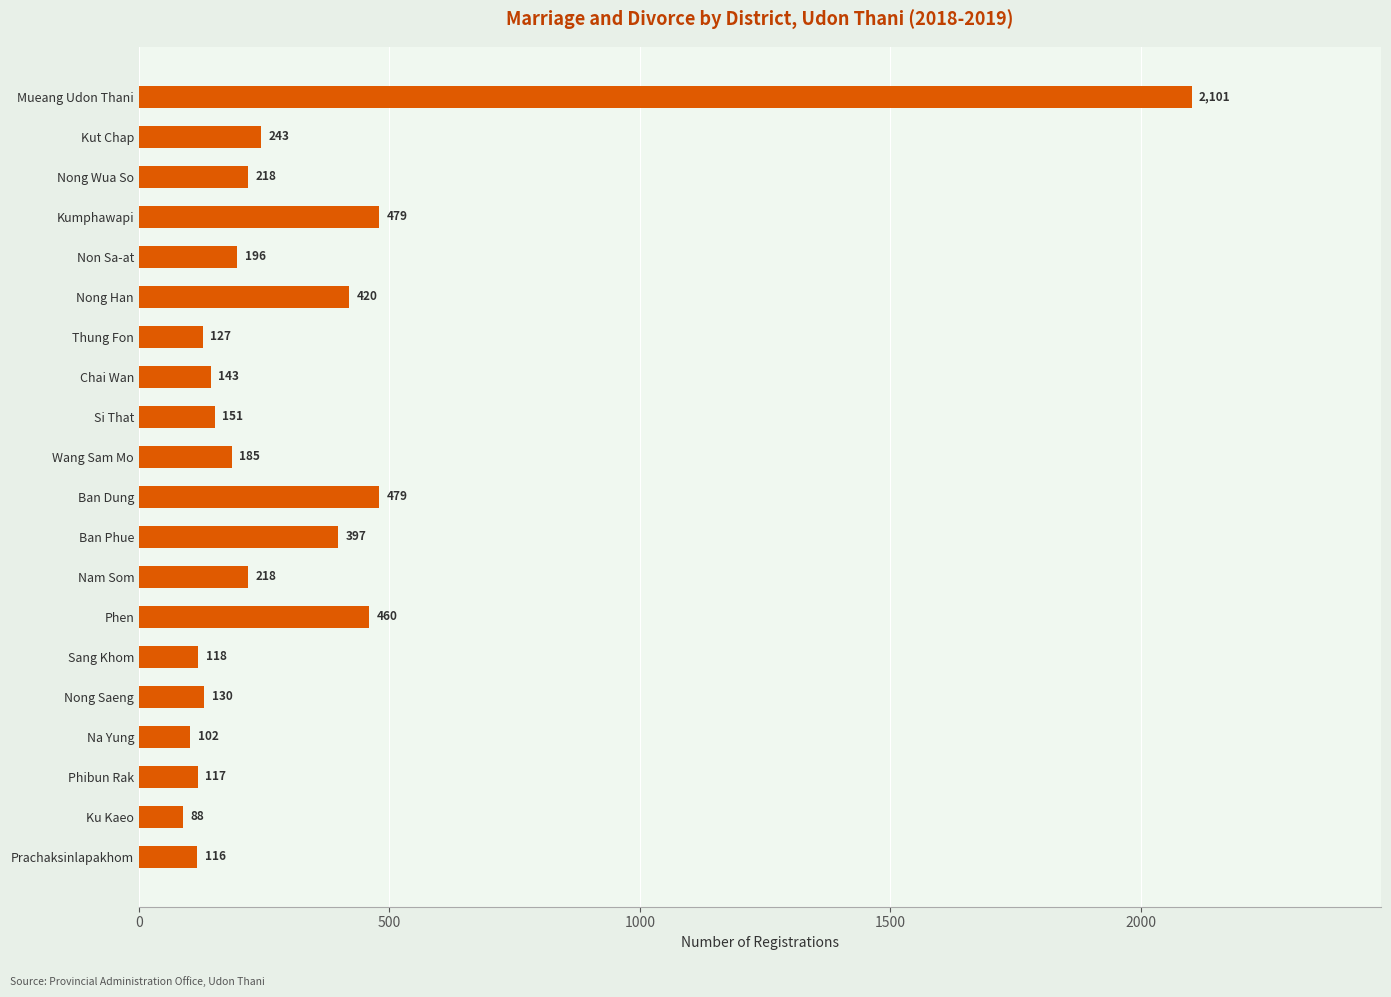

Reading bottom to top, list all the values displayed in this chart.

116	88	117	102	130	118	460	218	397	479	185	151	143	127	420	196	479	218	243	2101